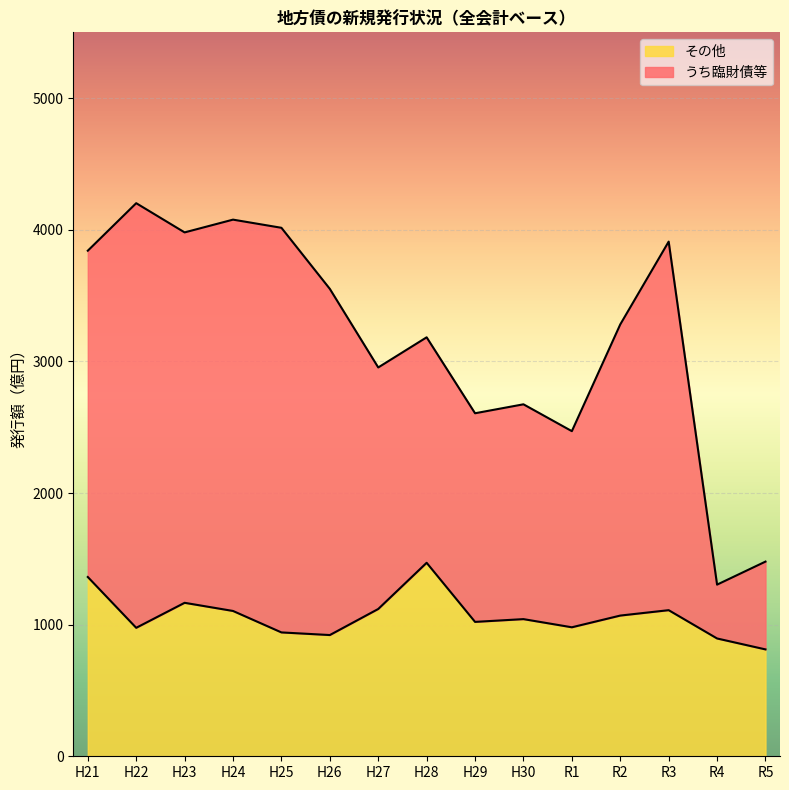

Reading right to left, extract all data points from this chart.

うち臨財債等: R5=1479	R4=1304	R3=3910	R2=3281	R1=2470	H30=2674	H29=2606	H28=3183	H27=2954	H26=3551	H25=4015	H24=4077	H23=3980	H22=4202	H21=3841
その他: R5=812	R4=895	R3=1110	R2=1069	R1=980	H30=1042	H29=1021	H28=1470	H27=1119	H26=921	H25=941	H24=1104	H23=1166	H22=976	H21=1362